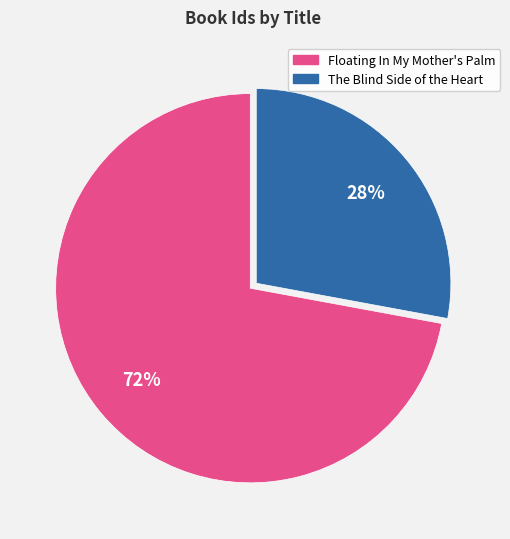

To the nearest percent, what is the average slice percentage?

50%